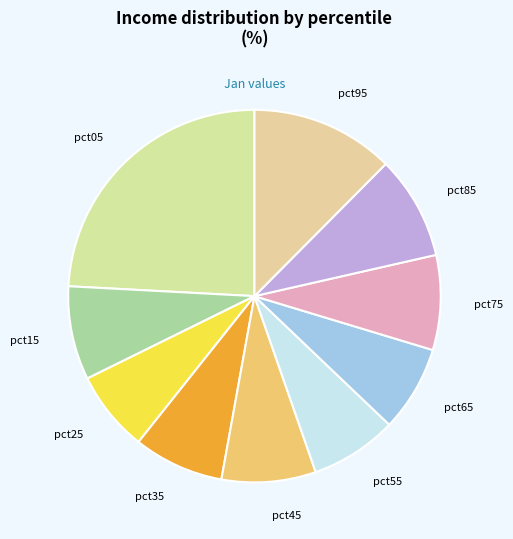

Combined, do pct55 and pct45 account for over 50%?

No